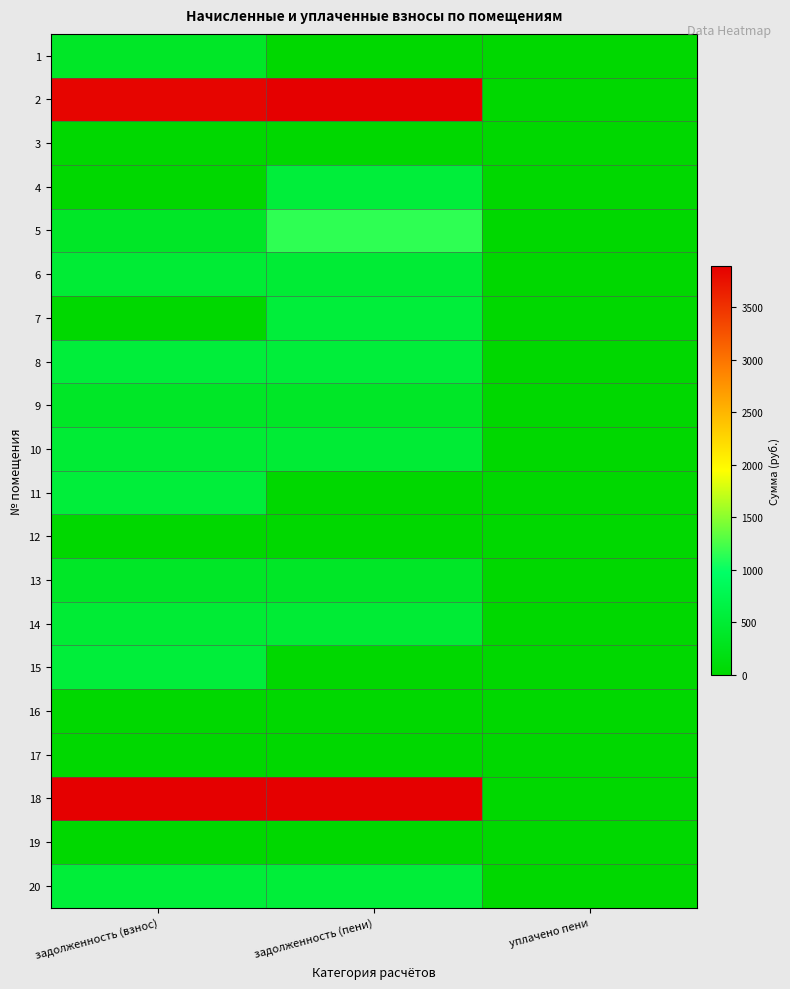

At which category is the sum across all series the highest?

задолженность (пени)